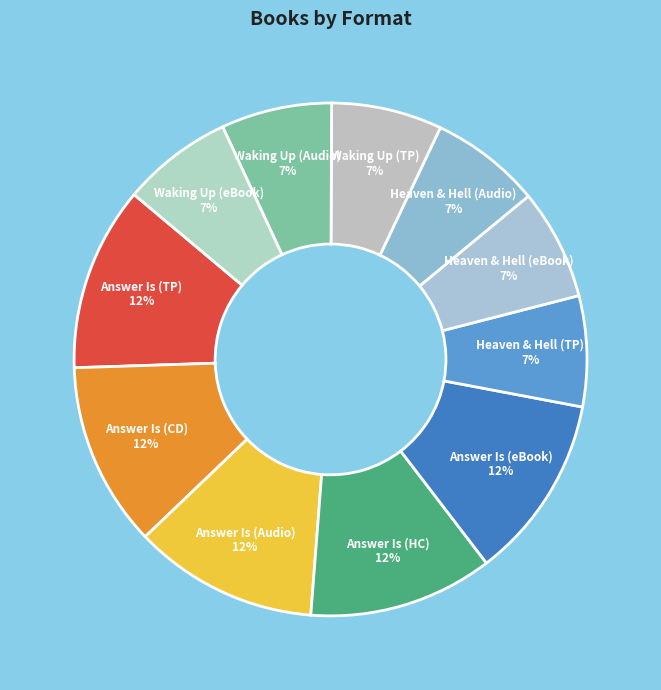

Which category has the biggest portion of the pie?

Answer Is . . . (Trade Paperback)